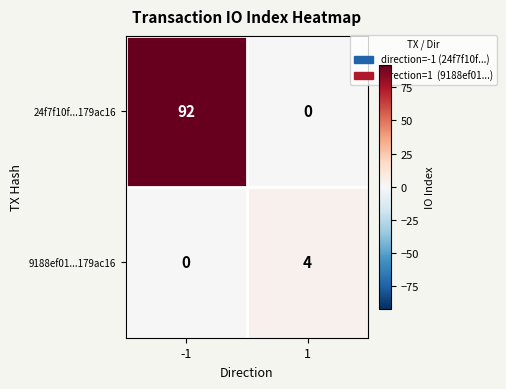

The 24f7f10f...179ac16 series shows 53 at -1. True or false?

False